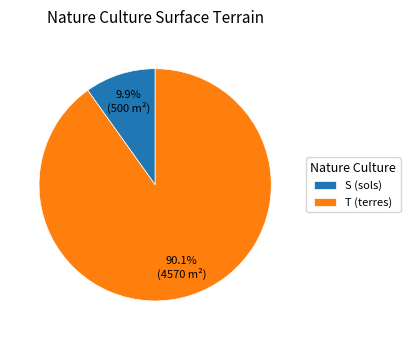

To the nearest percent, what percentage of the pie is T (terres)?

90%